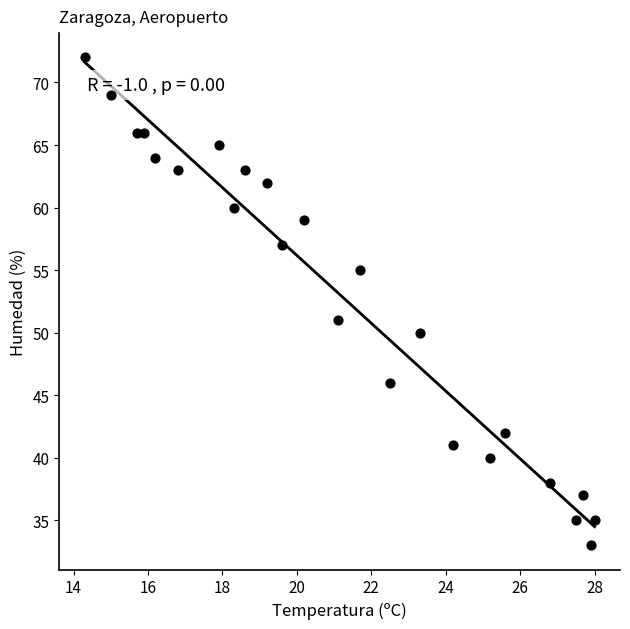

What Y value in the scatter plot is closest to 52?

51